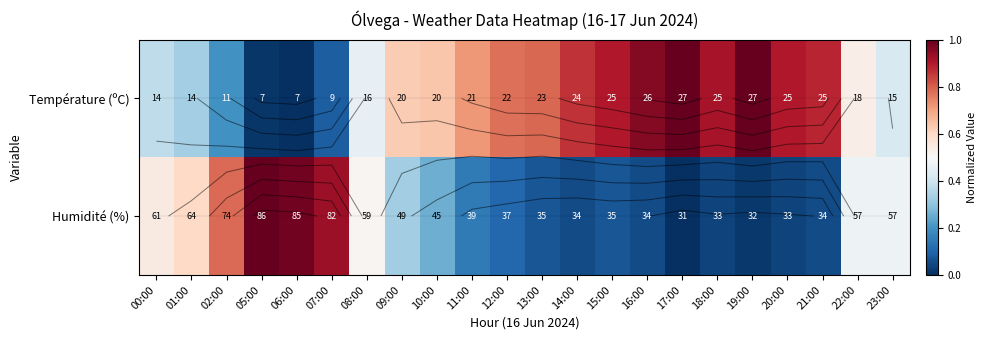

Which has a higher value, 06:00 or 16:00?

16:00